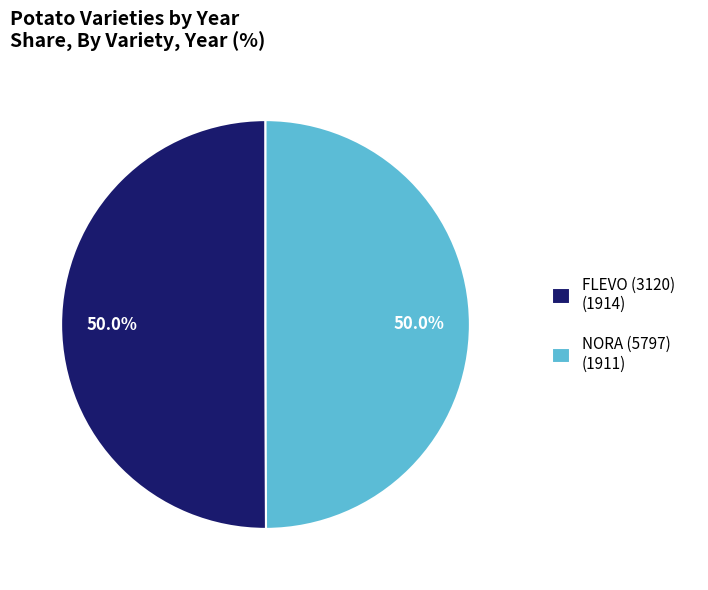

True or false: FLEVO (3120) accounts for 50% of the total.

True